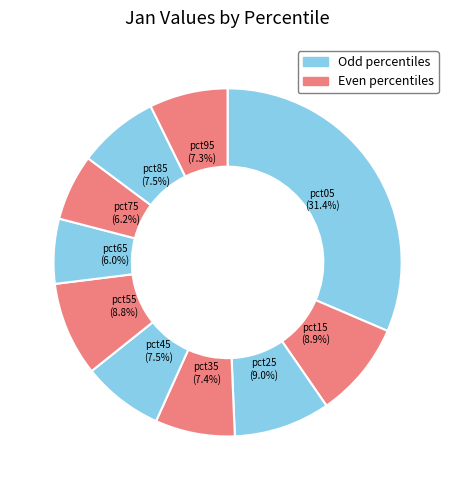

To the nearest percent, what portion does pct95 represent?

7%